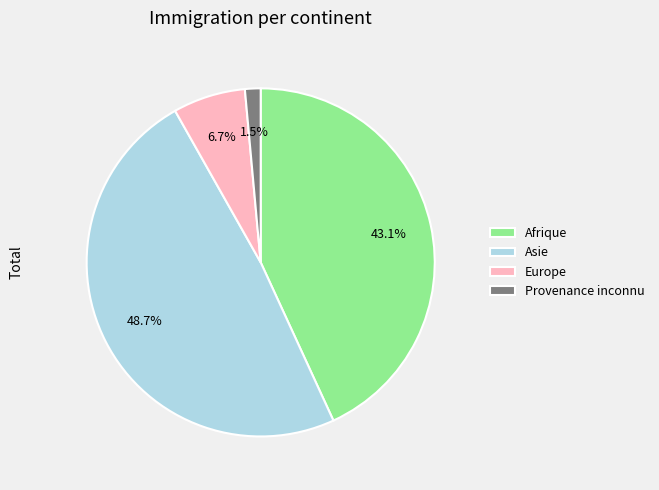

What is the largest slice in the pie chart?

Asie